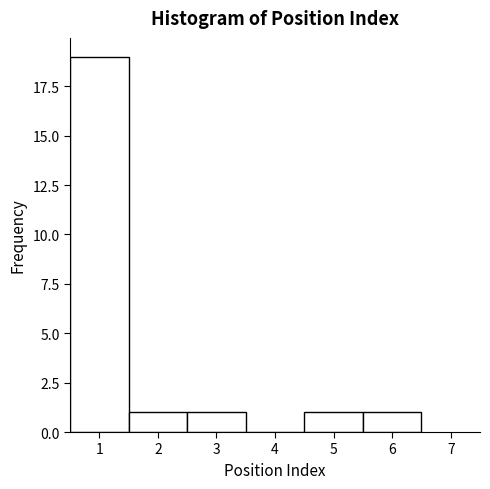

Reading left to right, list every bar in this chart as the range it spans on the x-axis followed by its height. The values are not printed on the chart, so give them approximately, as read against the axis.

0.5 to 1.5: 19
1.5 to 2.5: 1
2.5 to 3.5: 1
3.5 to 4.5: 0
4.5 to 5.5: 1
5.5 to 6.5: 1